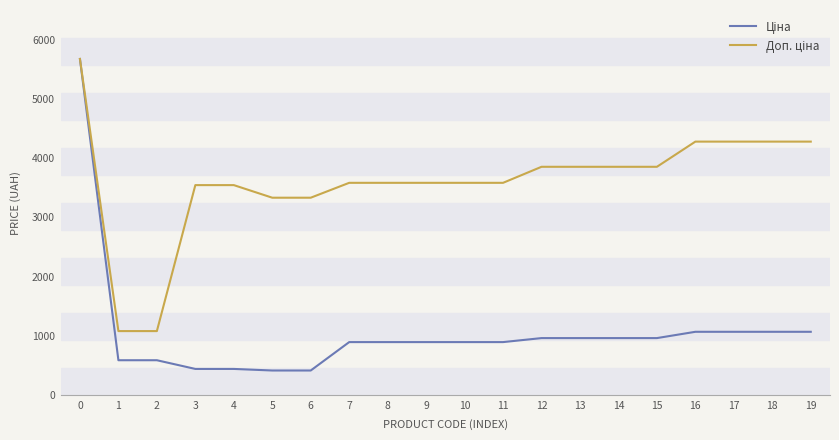

What is the greatest value displayed?

5673.8